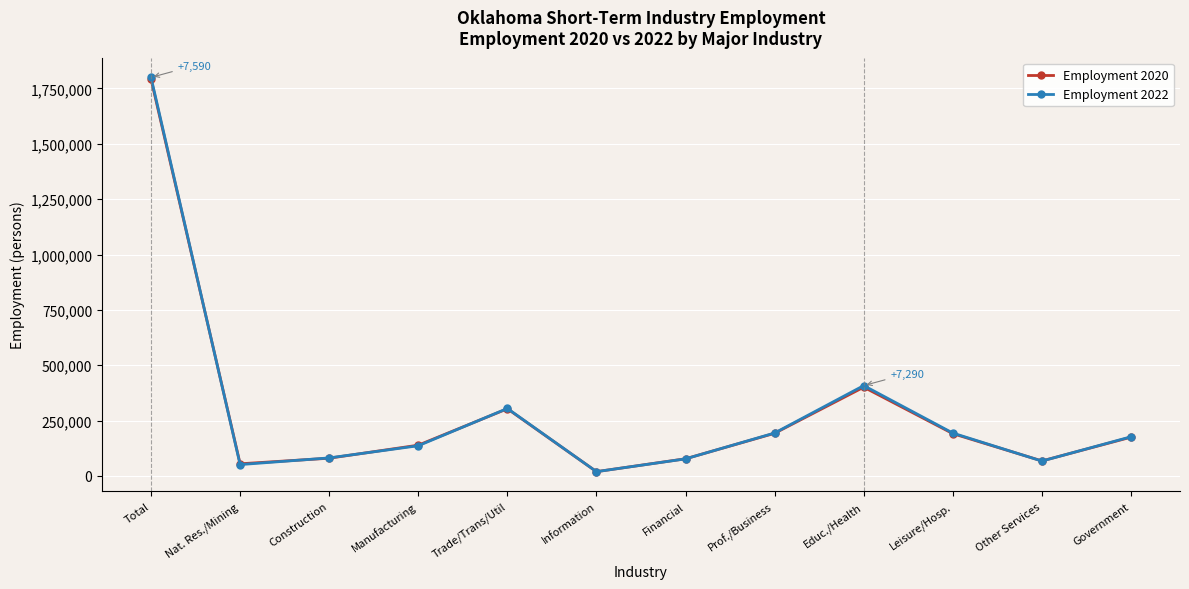

What is the label of the 1st point from the right?

Government